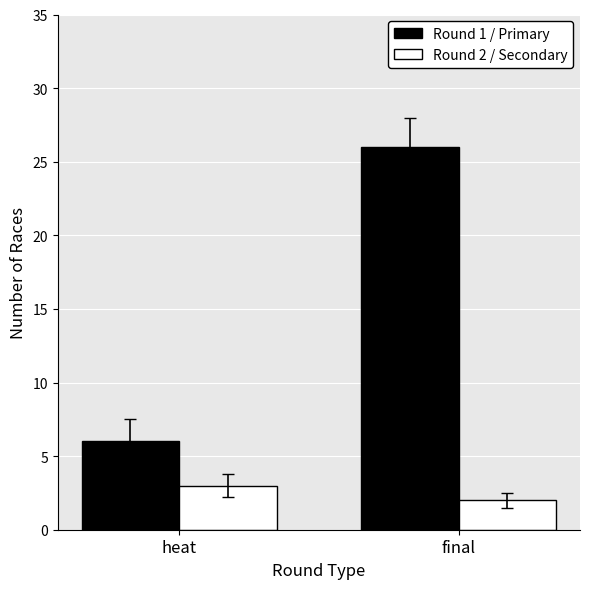

What position from the right is final?

1